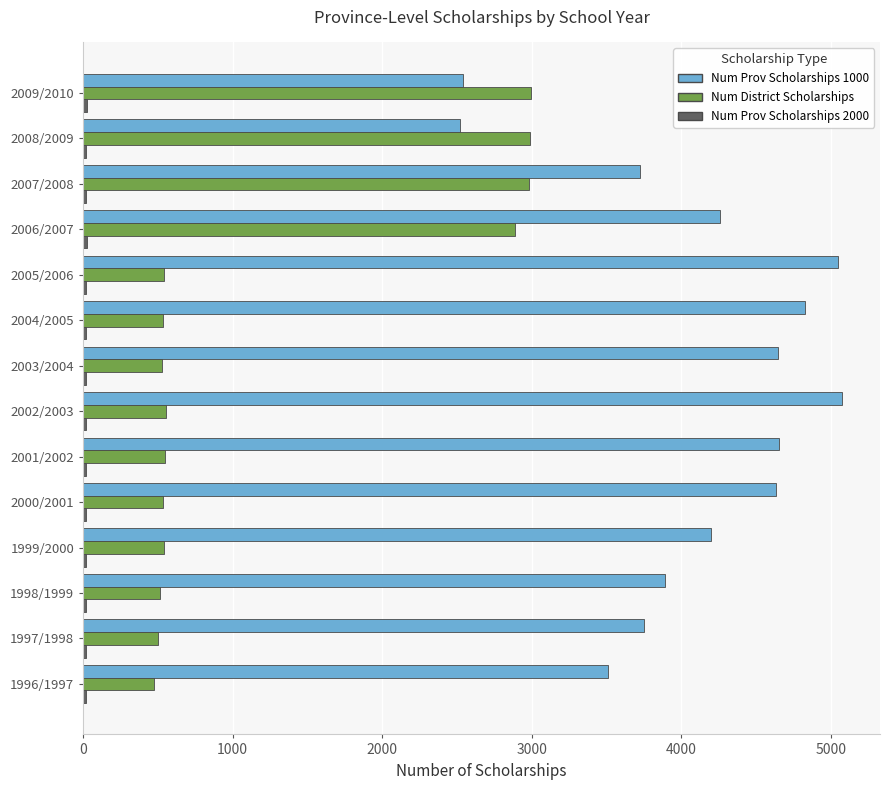

Which series changed the most between 1999/2000 and 2008/2009?

Num District Scholarships